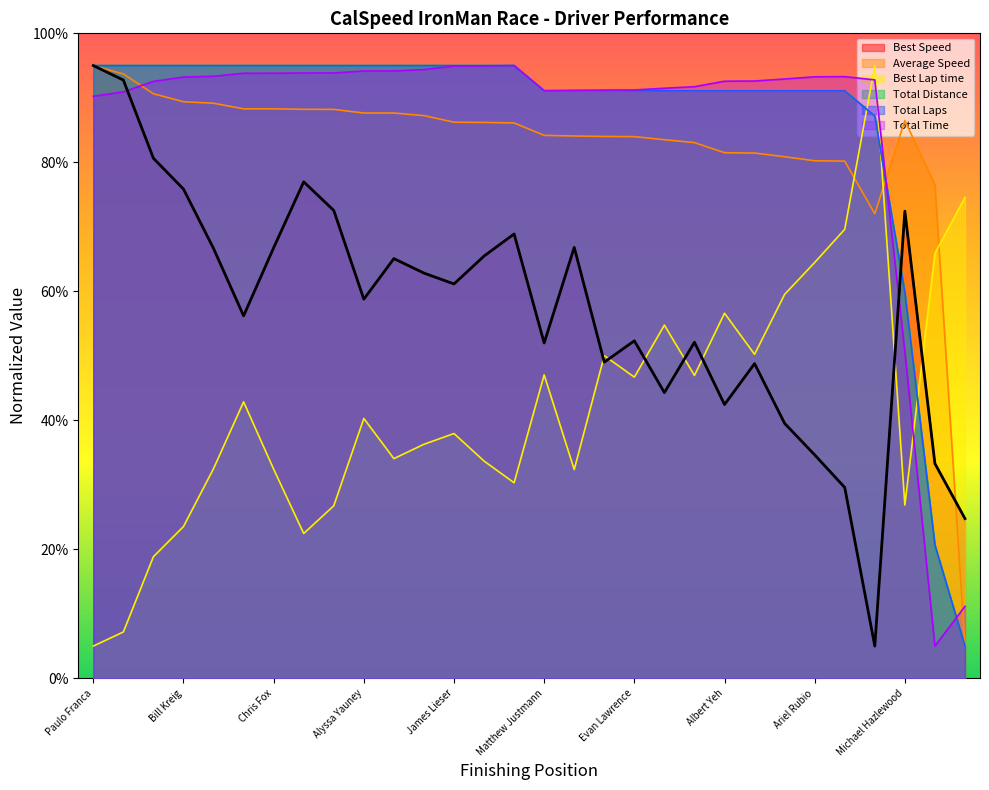

Does the chart display data point markers on the line(s)?

No